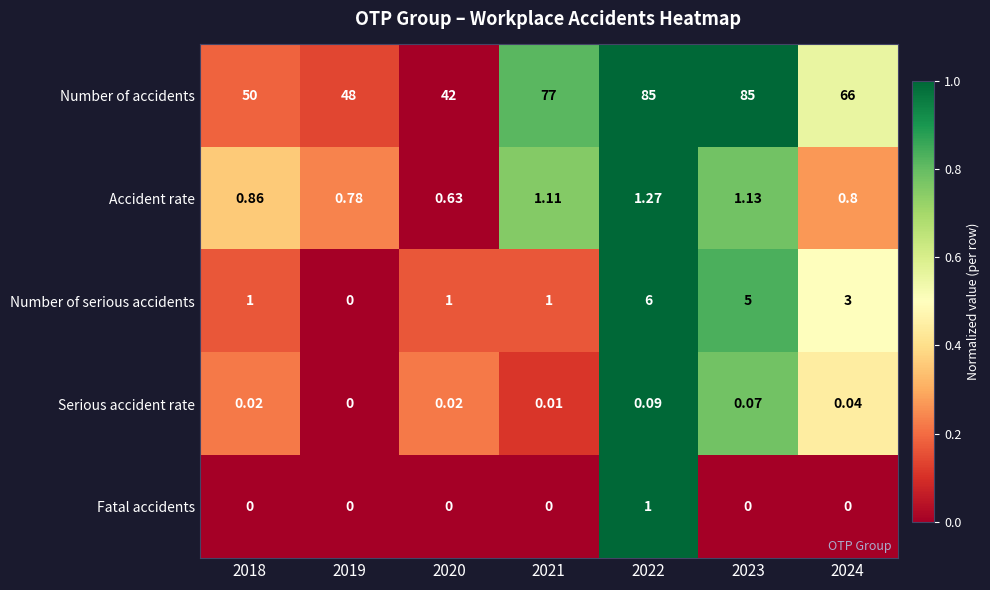

Rank the series by their maximum value, from lowest to highest.

Serious accident rate, Fatal accidents, Accident rate, Number of serious accidents, Number of accidents